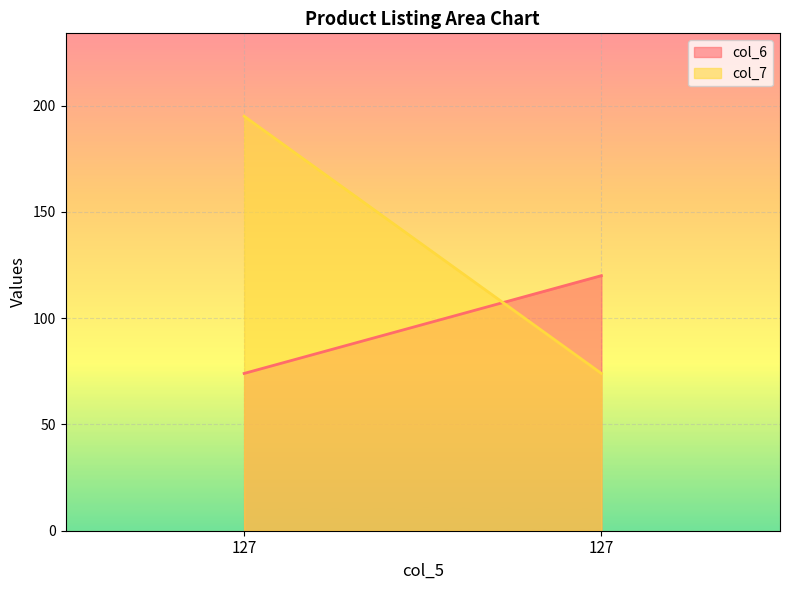

Count the number of data series in this chart.

2